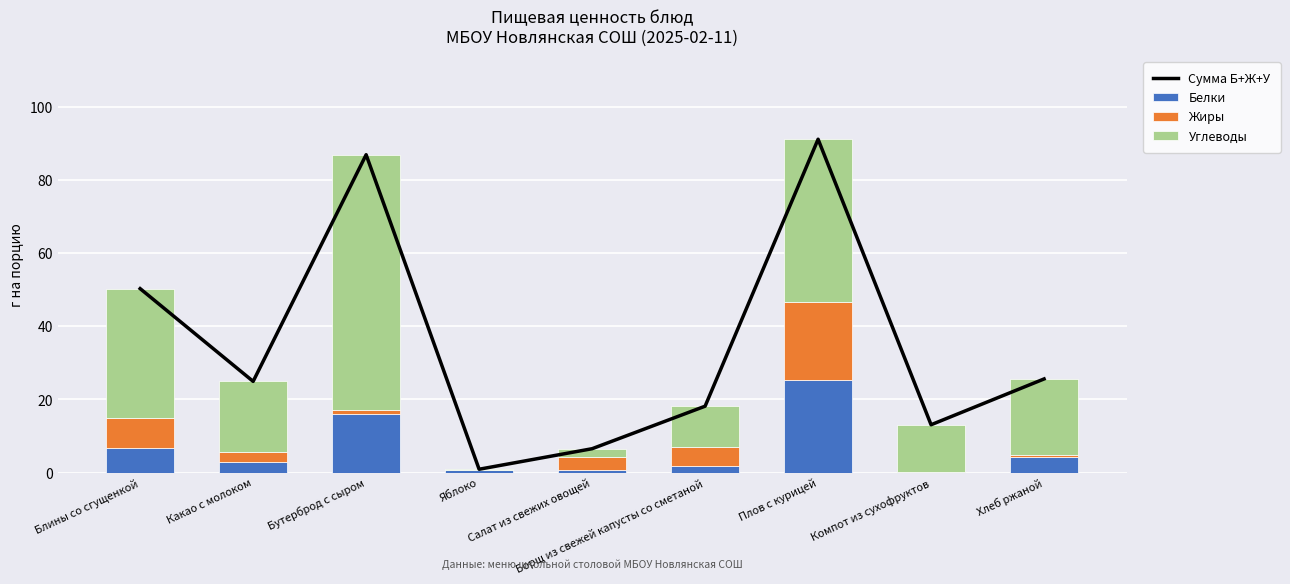

The Жиры series shows 13.1 at Яблоко. True or false?

False